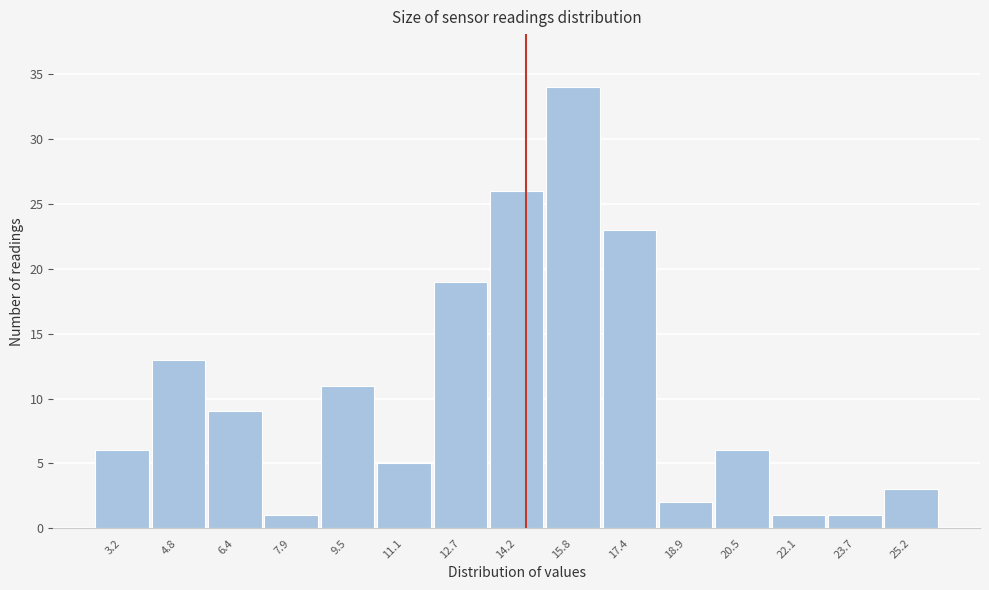

Reading left to right, extract all data points from this chart.

6	13	9	1	11	5	19	26	34	23	2	6	1	1	3